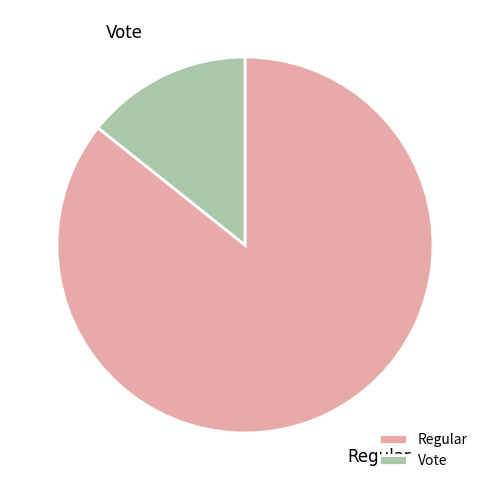

The Regular slice represents 76% of the pie. True or false?

False